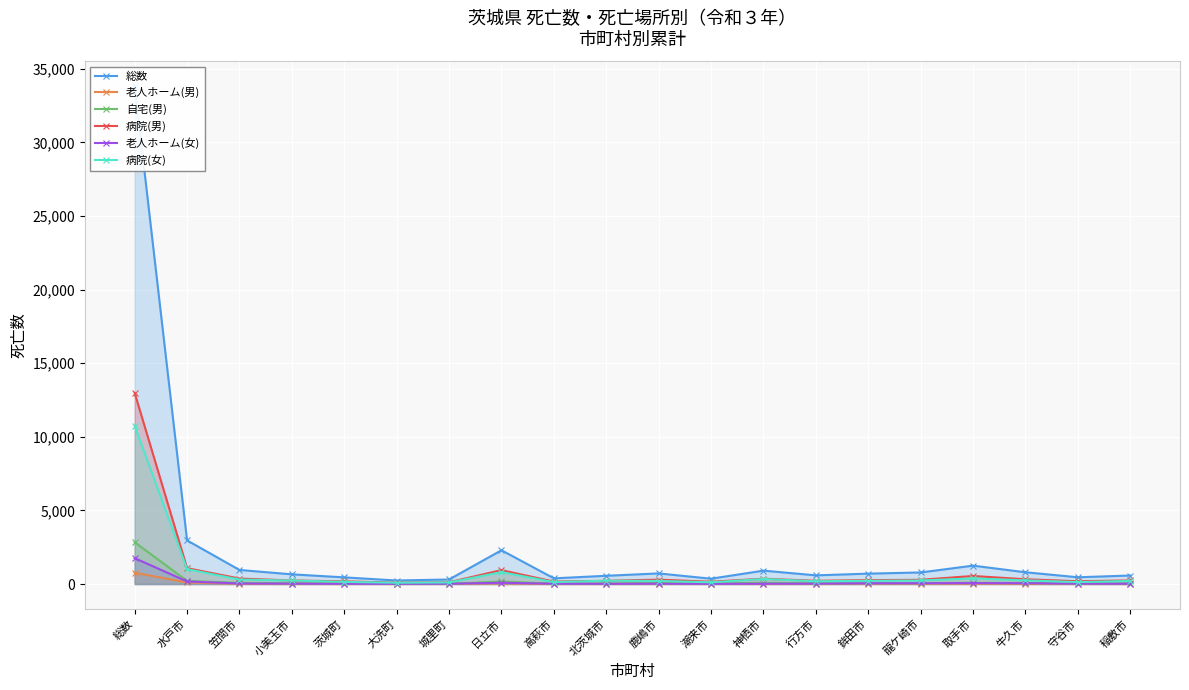

Rank the series by their maximum value, from lowest to highest.

老人ホーム(男), 老人ホーム(女), 自宅(男), 病院(女), 病院(男), 総数